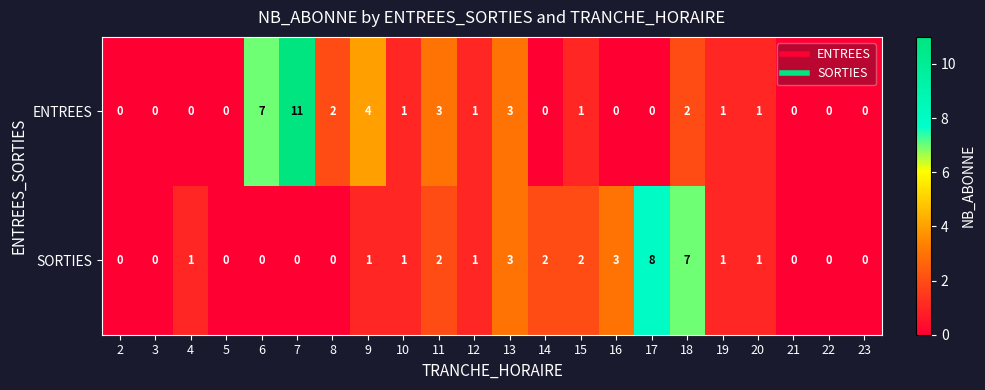

What is the highest value of the ENTREES series?

11